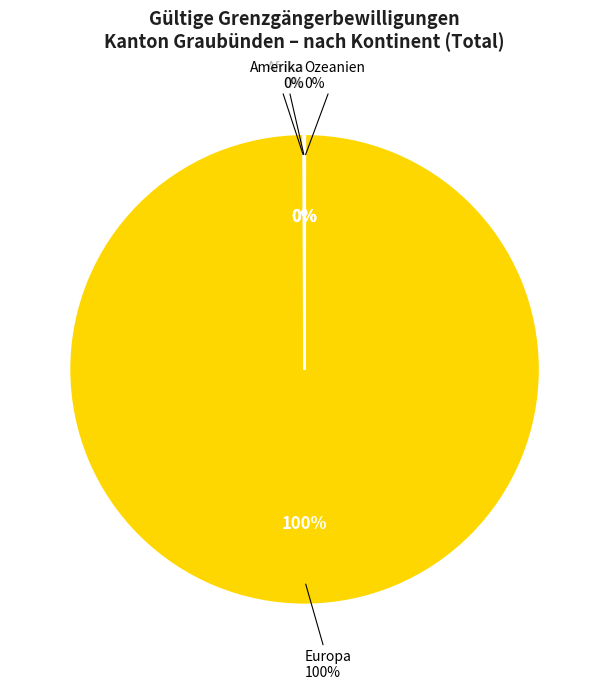

What portion of the pie excludes Europa?

0.1%